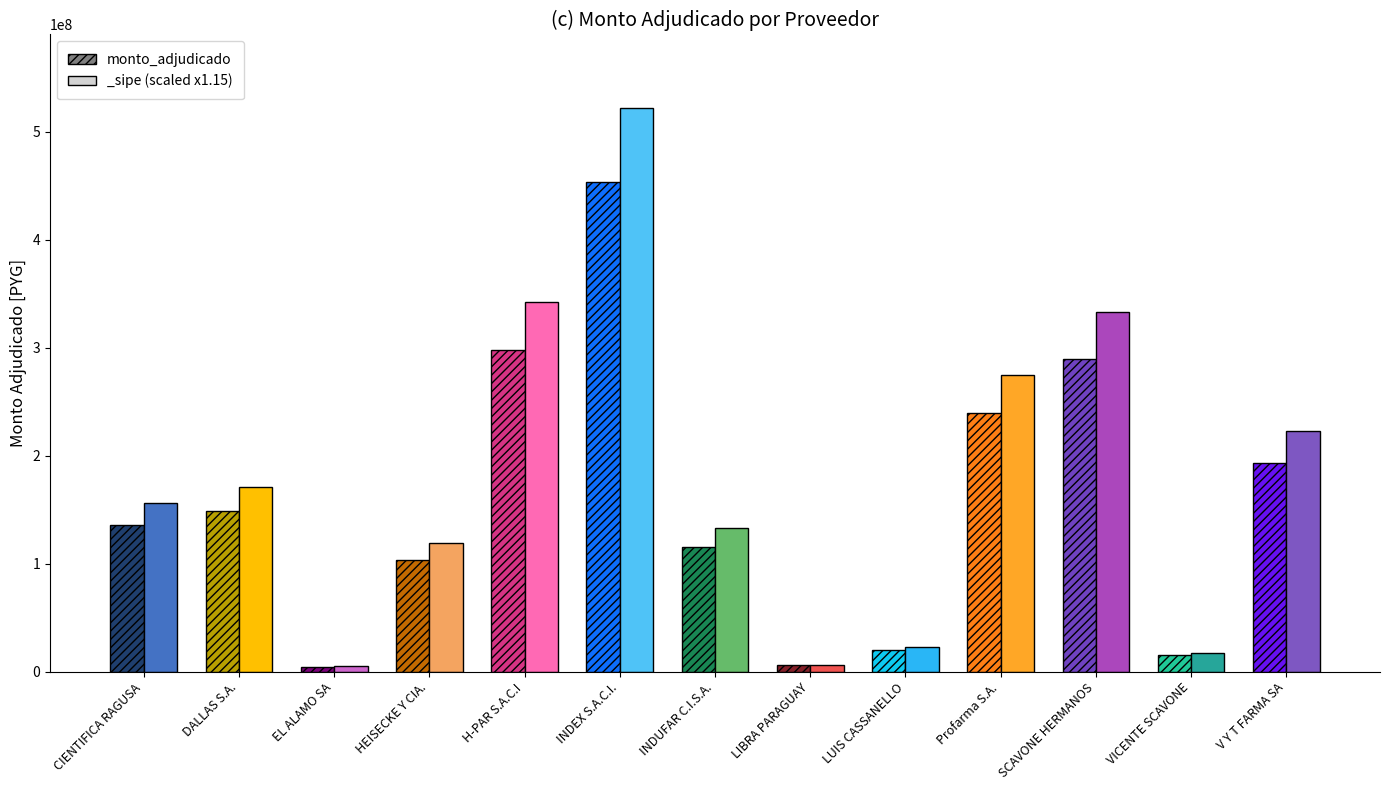

What is the label of the 4th bar from the left?

HEISECKE Y CIA.